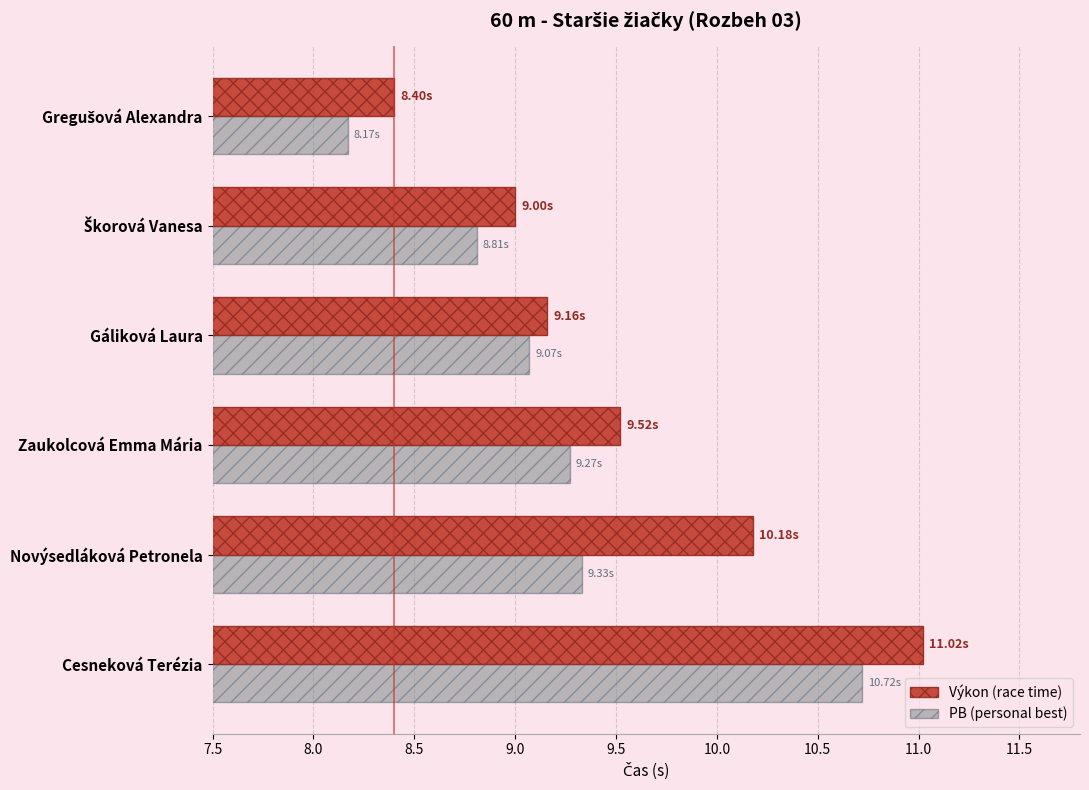

At which category is the sum across all series the highest?

Cesneková Terézia